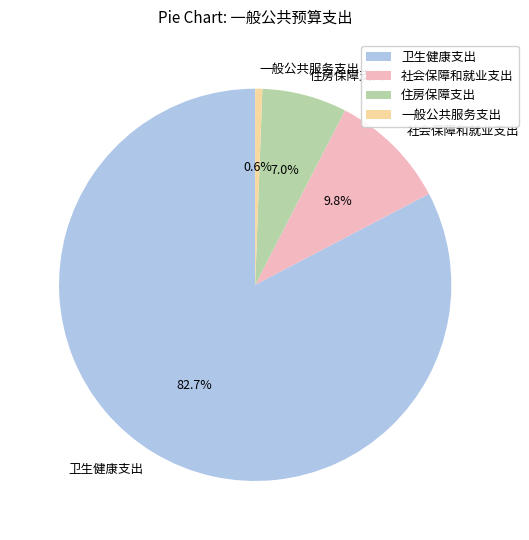

To the nearest percent, what percentage of the pie is 一般公共服务支出?

1%